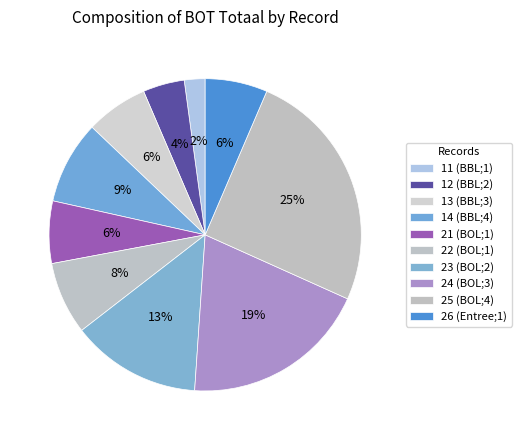

How many slices are in this pie chart?

10